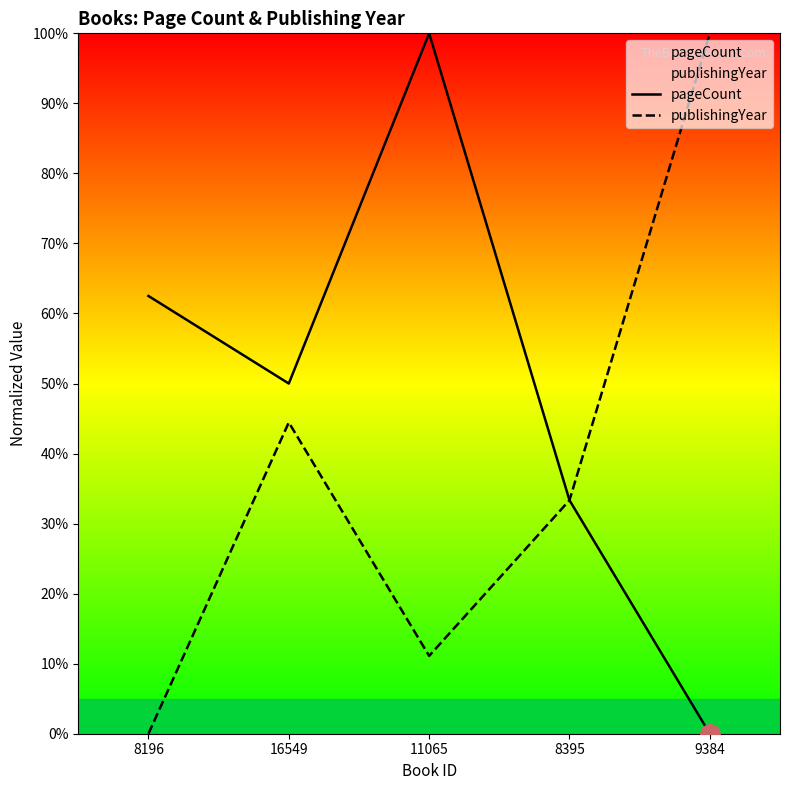

At how many categories does at least one series exceed 44?

4